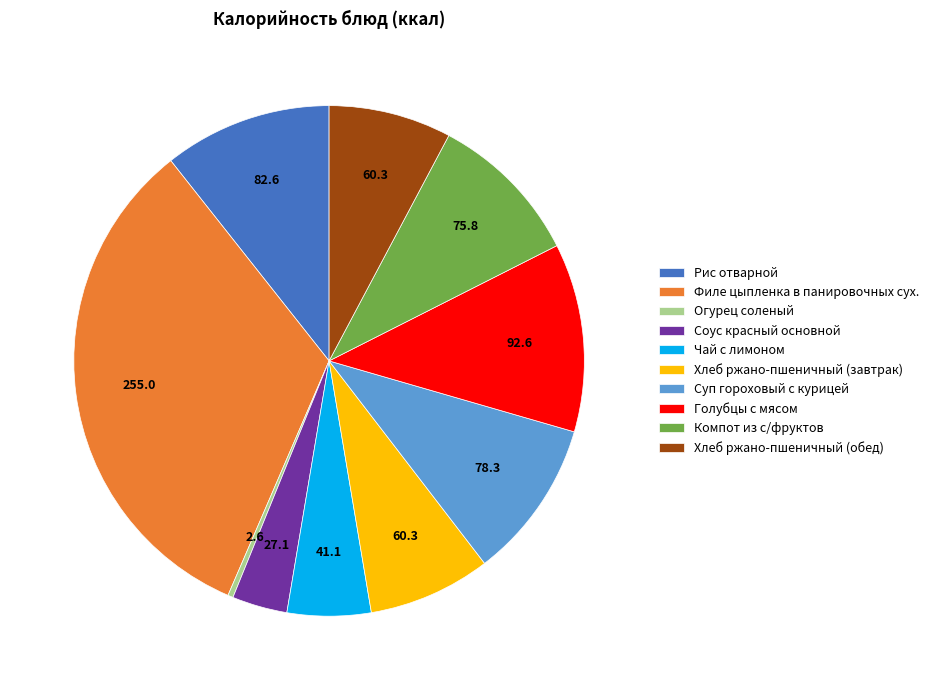

Is there a majority slice in this chart?

No